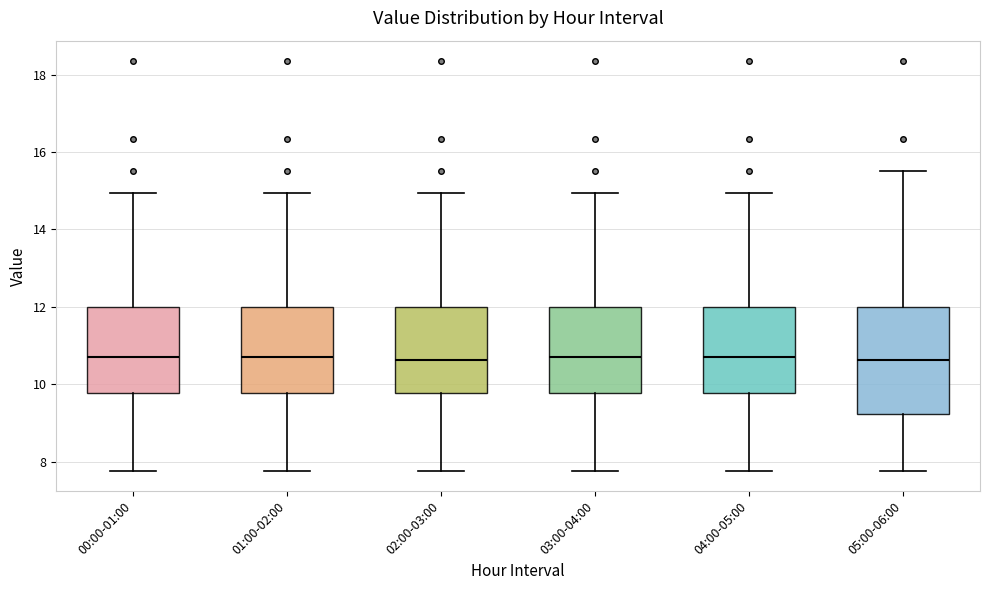

Reading left to right, read every box against the y-axis: the position of its median line, the range the box covers, and the ends of its whiskers. The values are not printed on the chart, so give them approximately, as read against the axis.

00:00-01:00: median 10.8, box 9.8 to 12.0, whiskers 7.8 to 15.0
01:00-02:00: median 10.8, box 9.8 to 12.0, whiskers 7.8 to 15.0
02:00-03:00: median 10.6, box 9.8 to 12.0, whiskers 7.8 to 15.0
03:00-04:00: median 10.8, box 9.8 to 12.0, whiskers 7.8 to 15.0
04:00-05:00: median 10.8, box 9.8 to 12.0, whiskers 7.8 to 15.0
05:00-06:00: median 10.6, box 9.2 to 12.0, whiskers 7.8 to 15.6